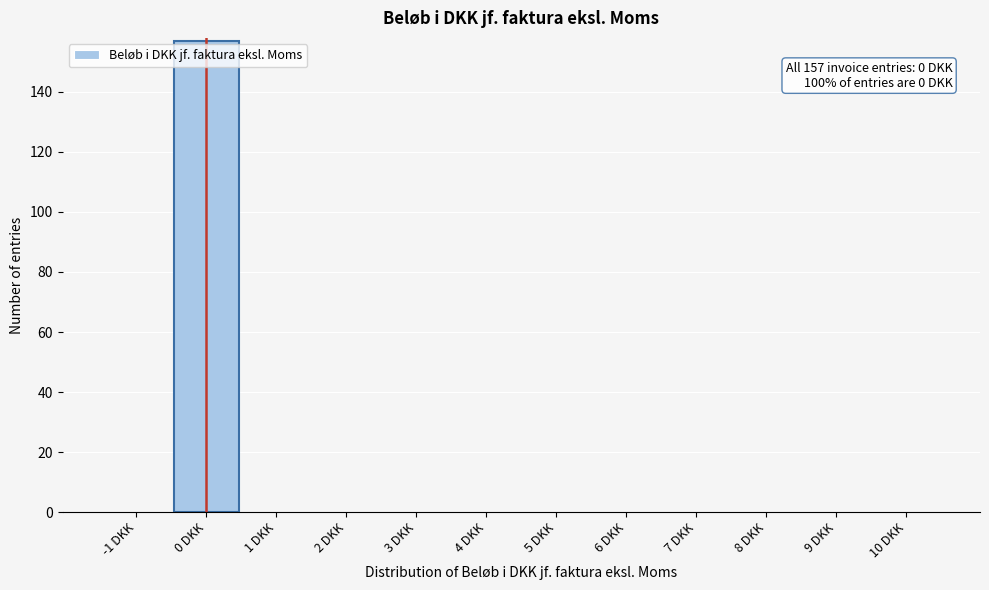

Which range on the x-axis has the tallest bar?

-0.5 to 0.5